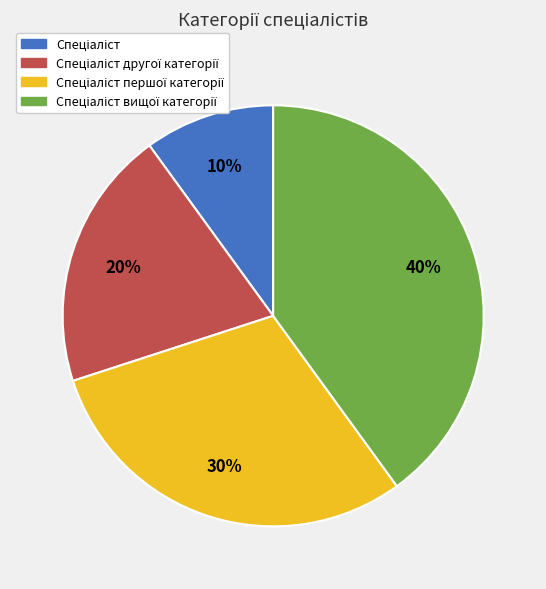

Is there a majority slice in this chart?

No